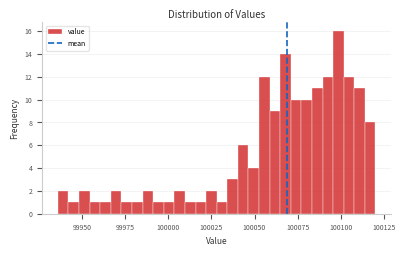

Around what value on the x-axis is the tallest bar? Give the approximate position of its centre, as read against the axis.

100100